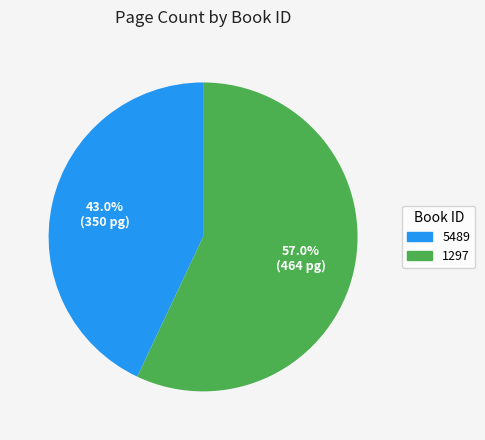

To the nearest percent, what portion does 5489 represent?

43%